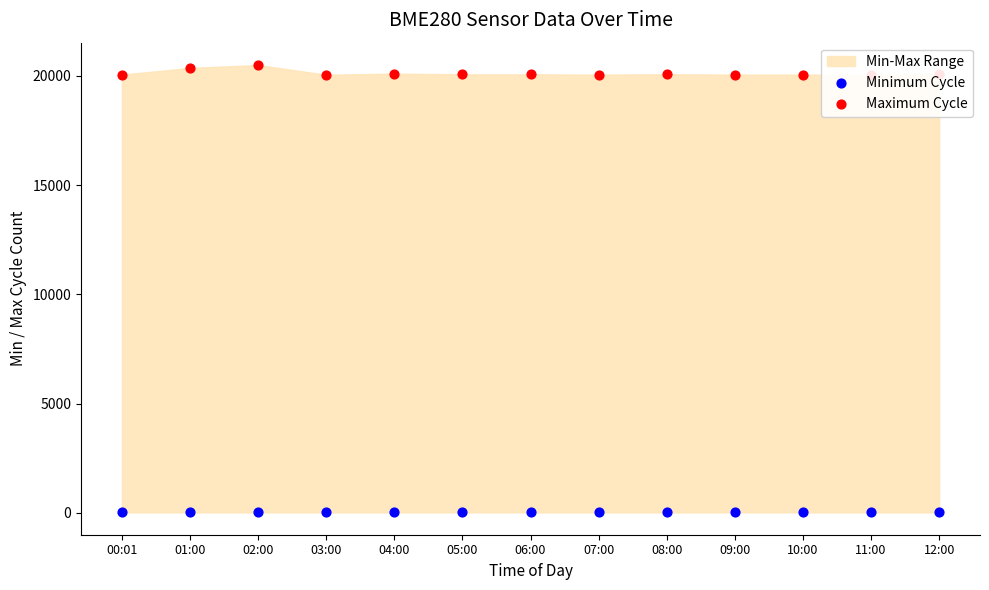

At which category is the sum across all series the highest?

02:00